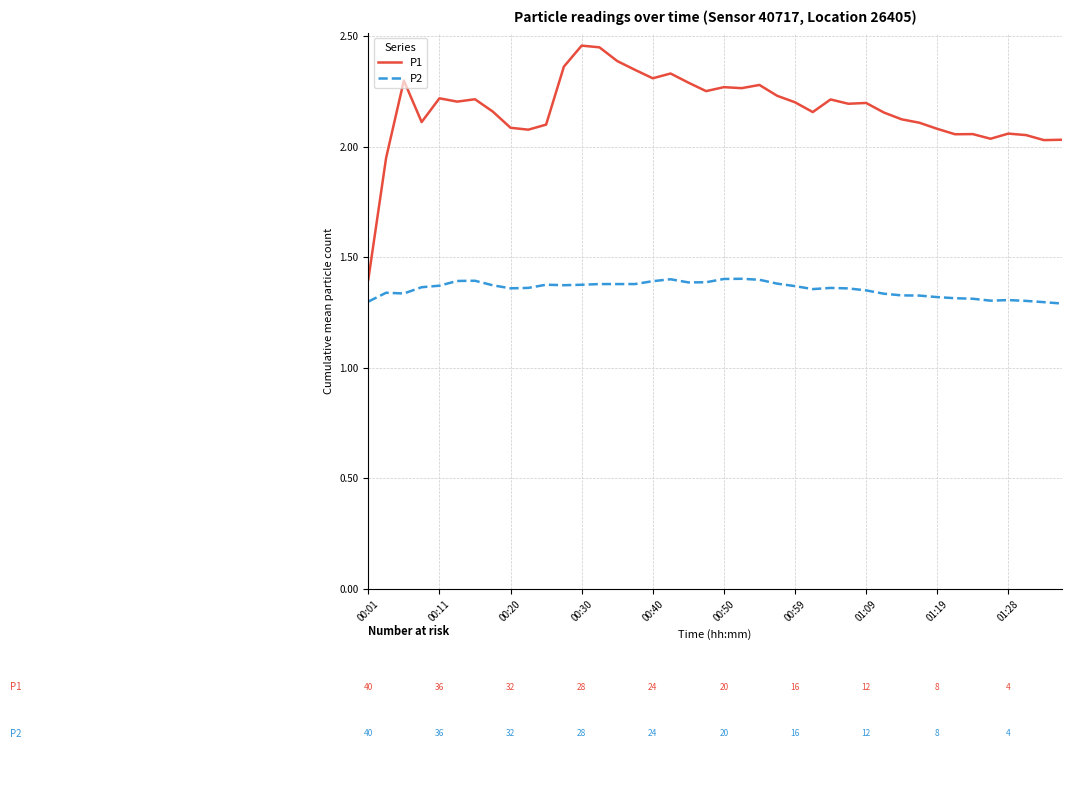

What is the difference between the maximum and minimum values in the P1 series?

1.1